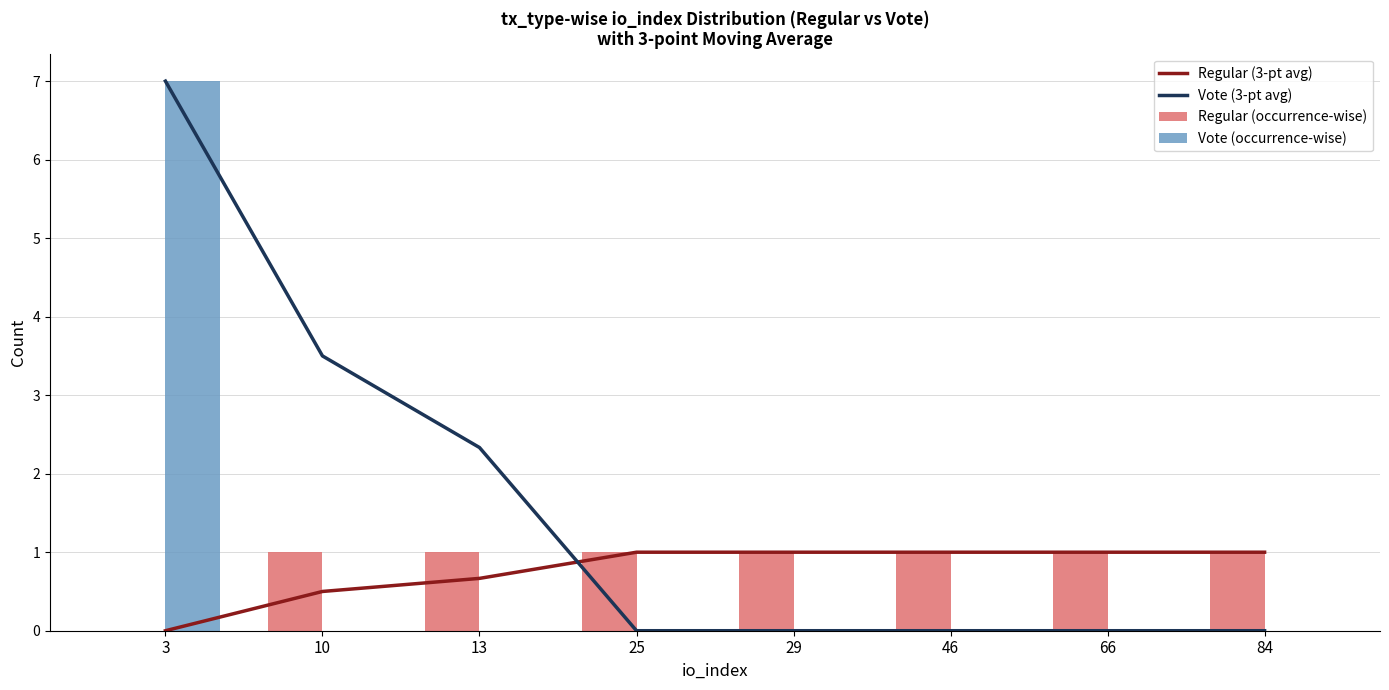

Which category has the lowest value across all series?

3